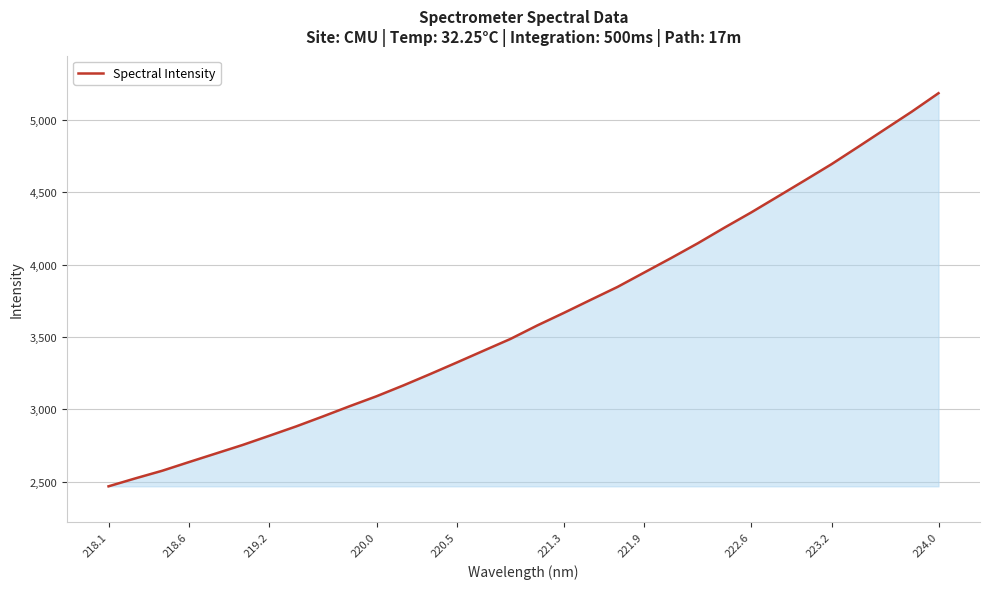

What is the minimum value shown in the chart?

2467.6